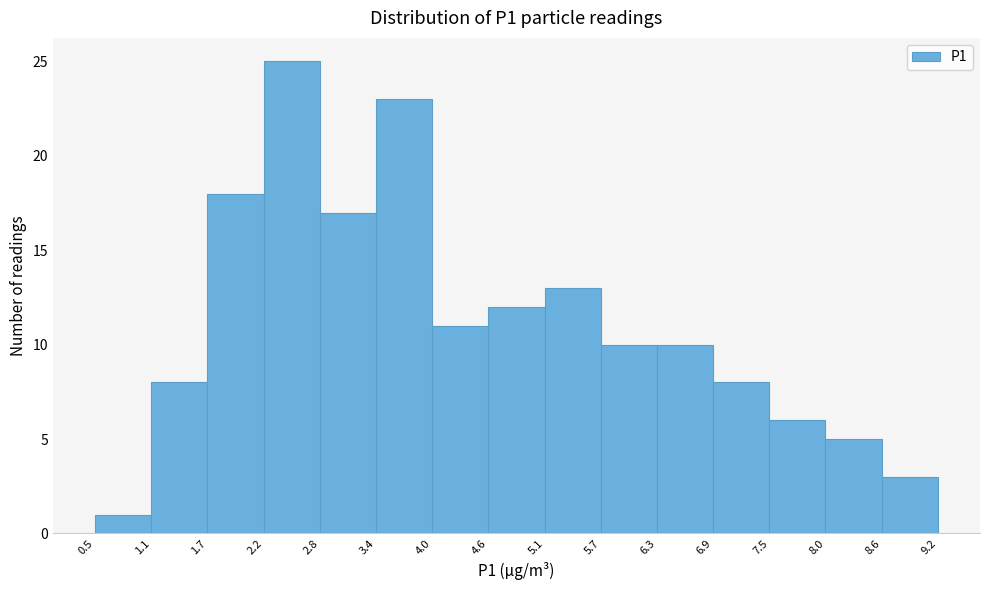

Over which range of the x-axis is the bar tallest?

2.2 to 2.8